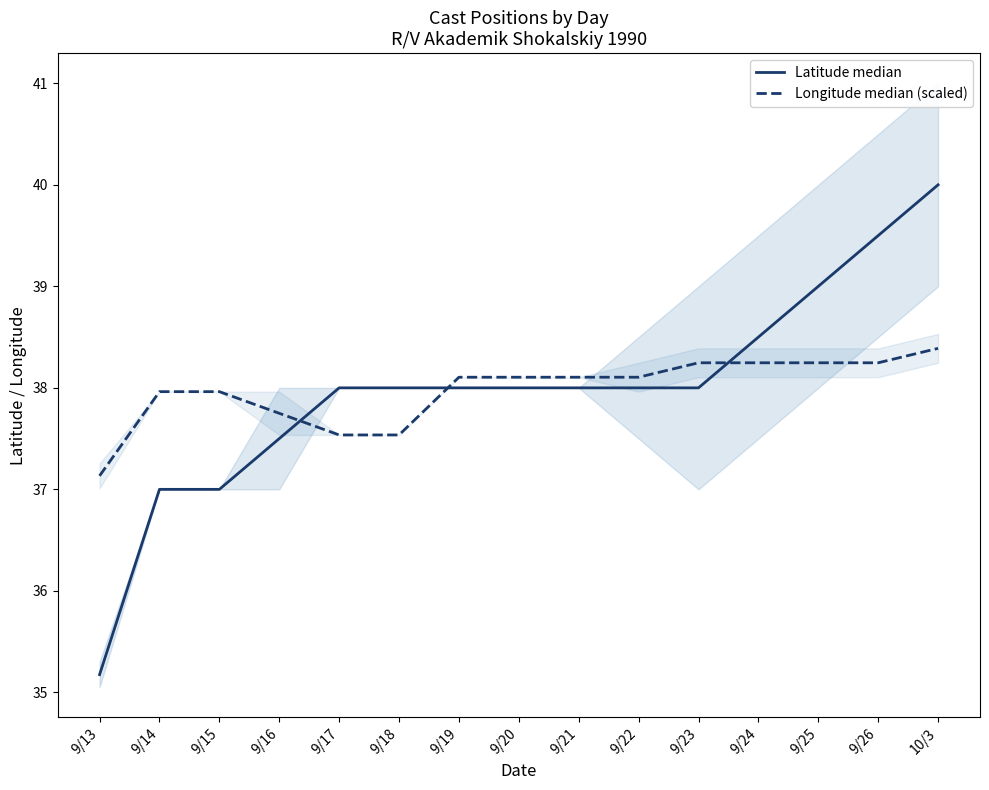

What is the minimum value shown in the chart?

35.2